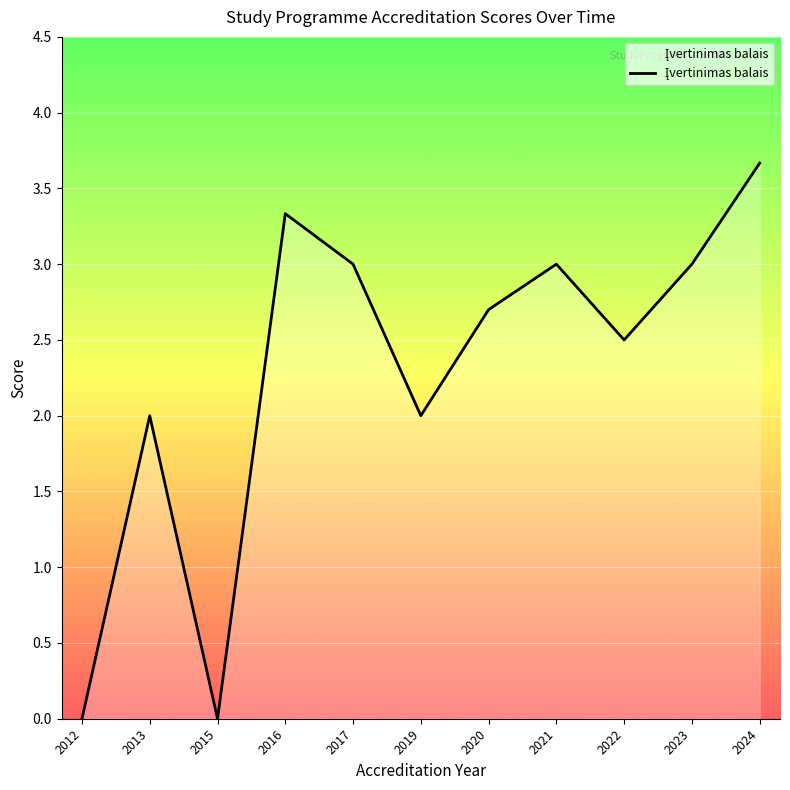

Which category has the highest value across all series?

2024